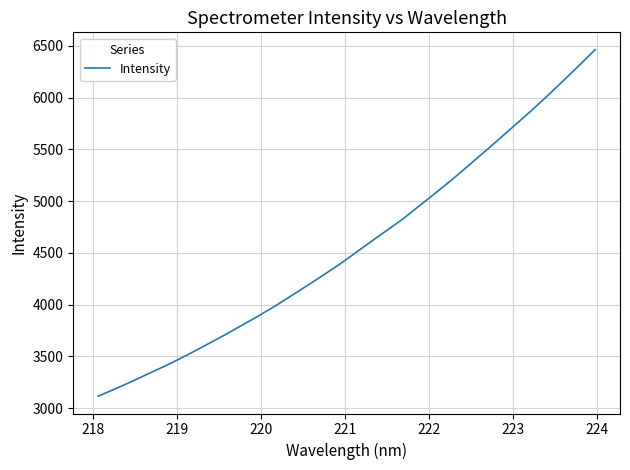

How many values exceed 4494?

16